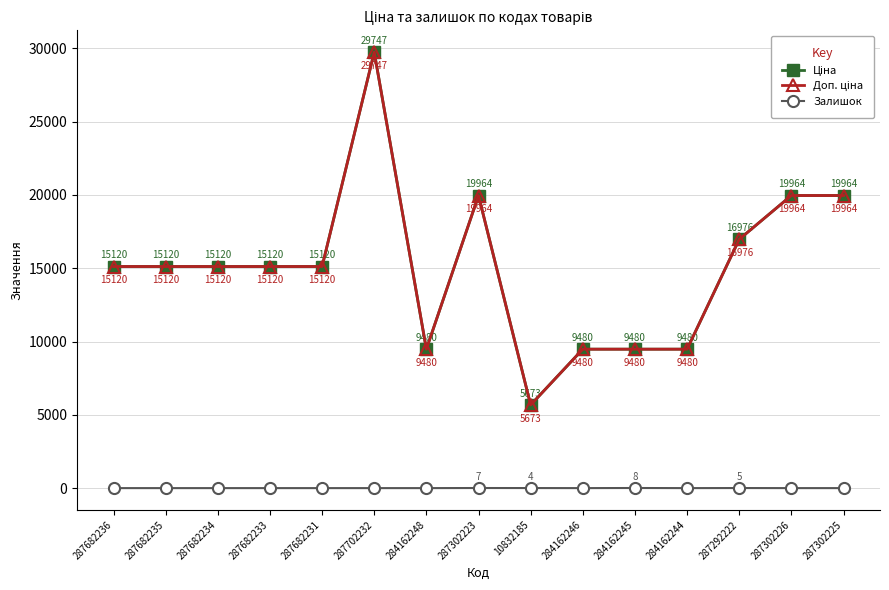

Does the chart have visible grid lines?

Yes